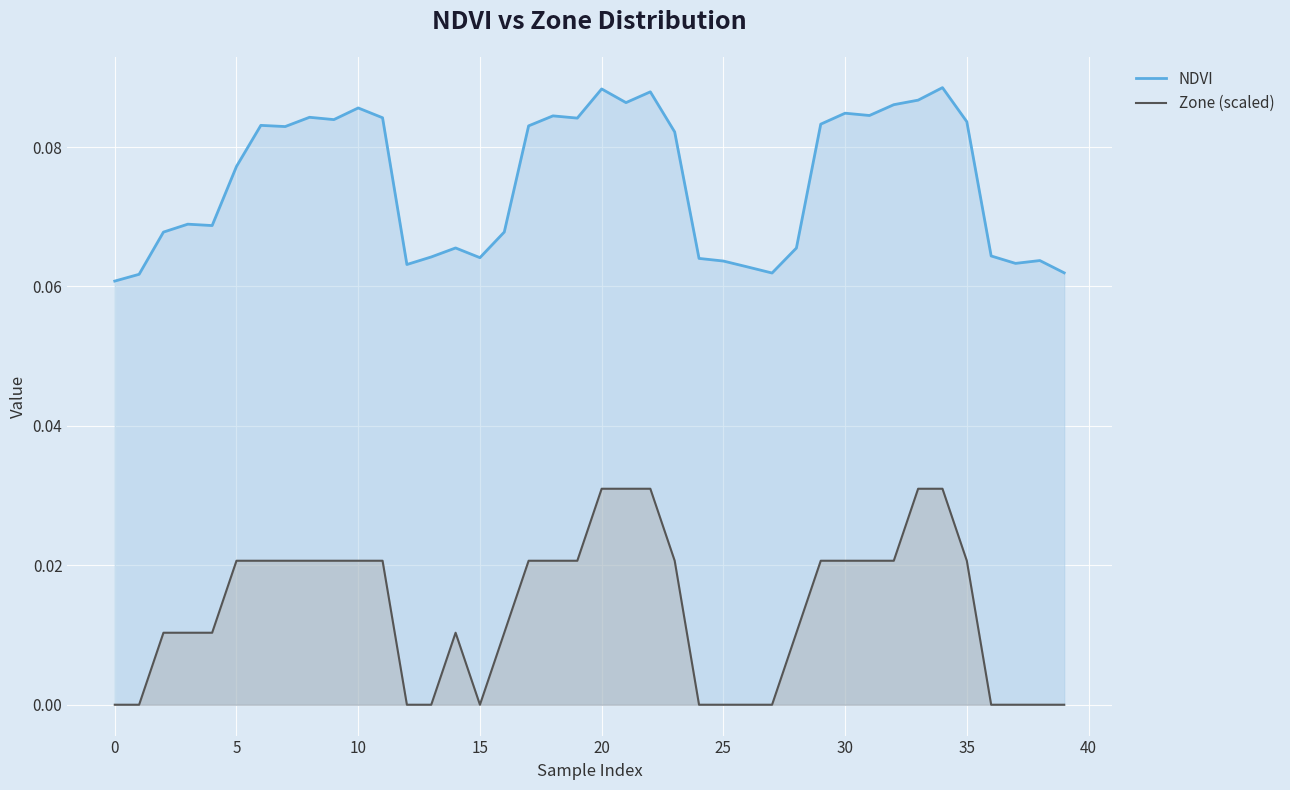

What are all the series names shown in the legend?

NDVI, Zone (scaled)